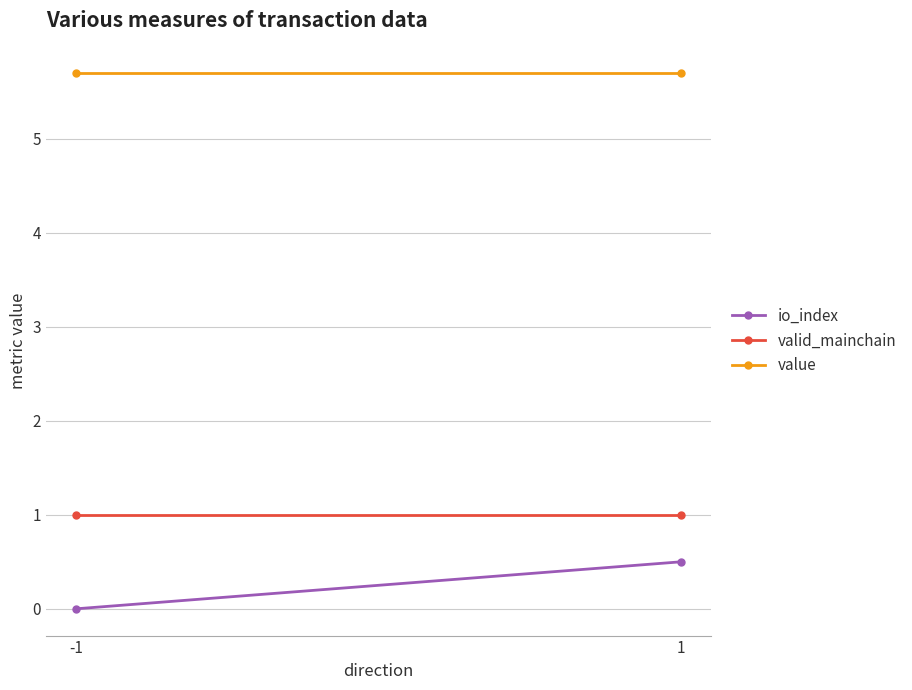

At which label does valid_mainchain reach its peak?

-1